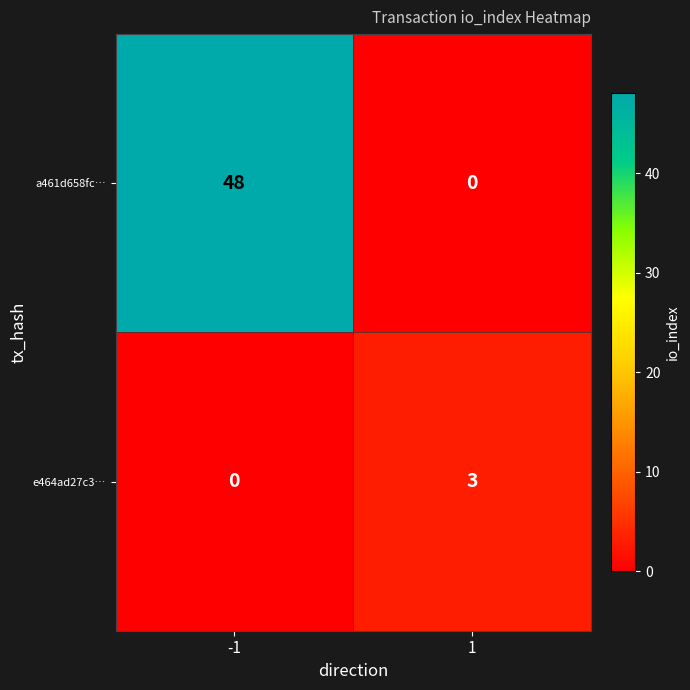

True or false: a461d658fc… has a value of 0 at 1.

True